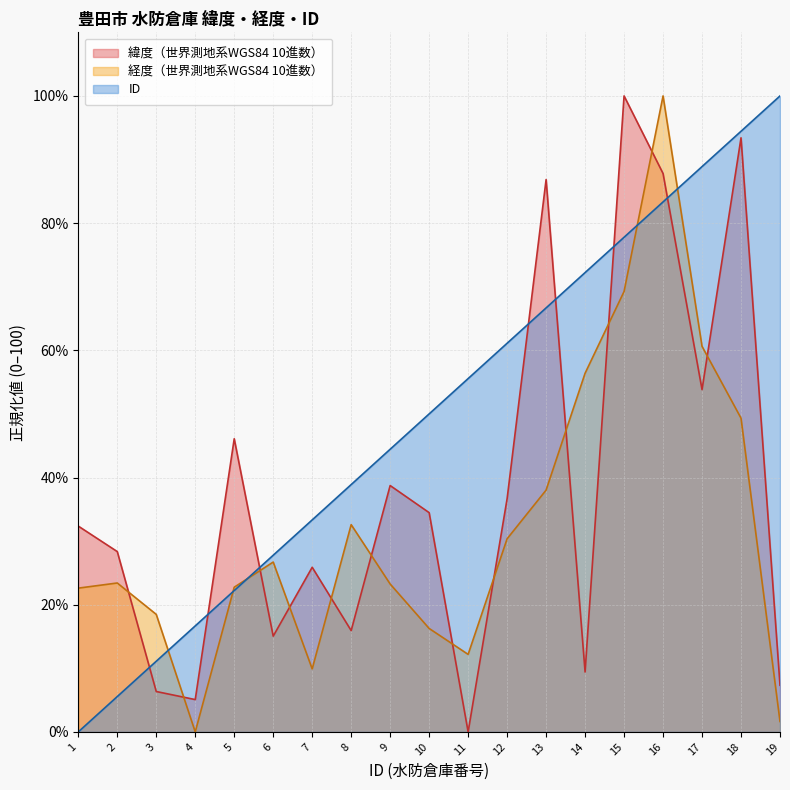

Which series ends up on top after the final intersection of ID and 緯度（世界測地系WGS84 10進数）?

ID